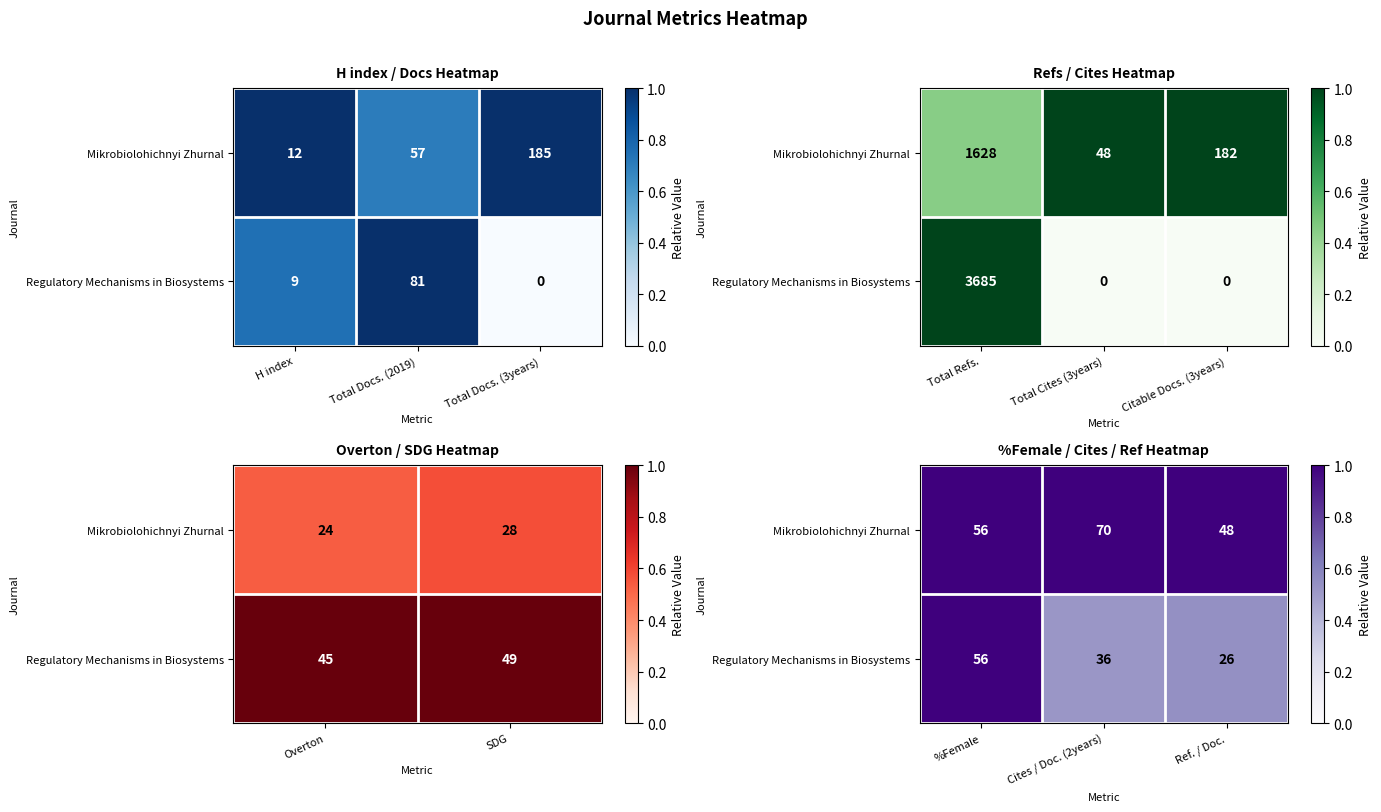

How many Regulatory Mechanisms in Biosystems values are between 0 and 1?

3